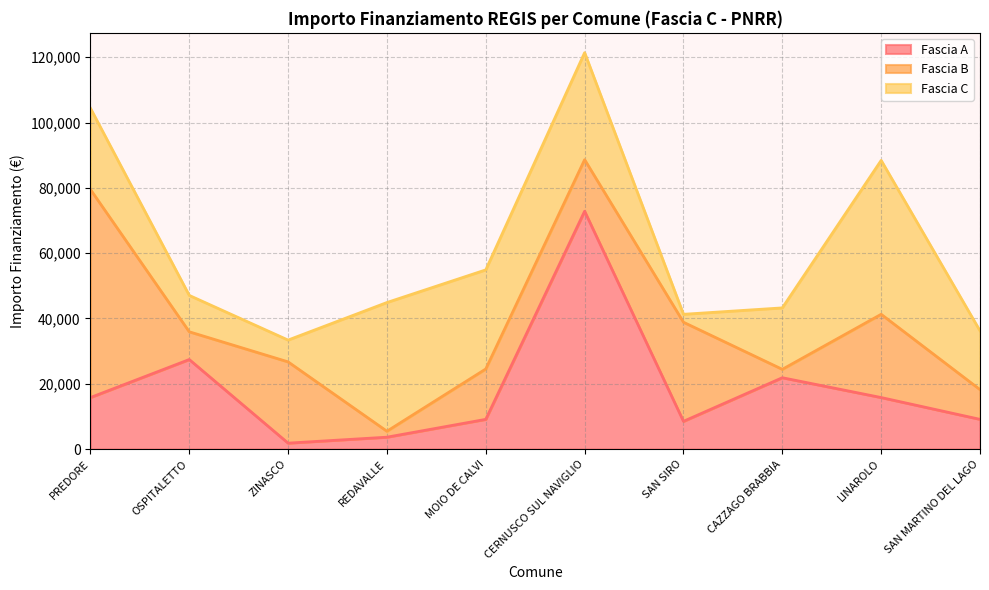

What is the label of the 4th point from the right?

SAN SIRO